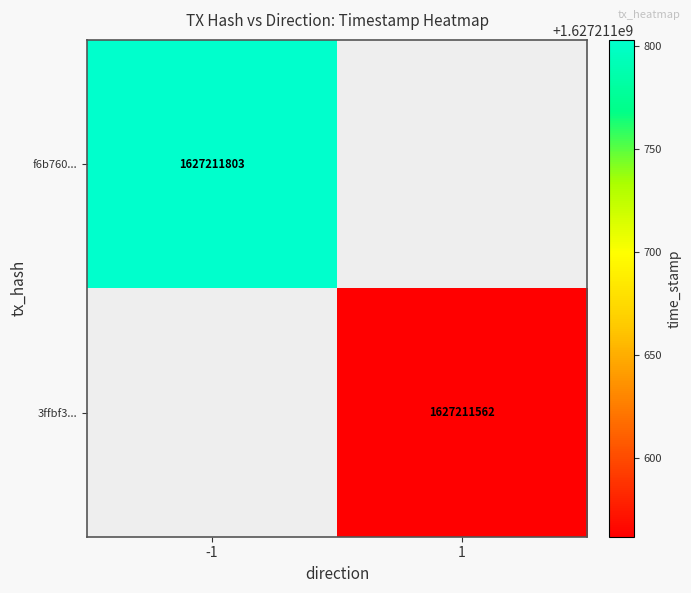

Which series changed the most between 0 and 1?

f6b7608018a933dec9c92ac6c525f7731c40d62